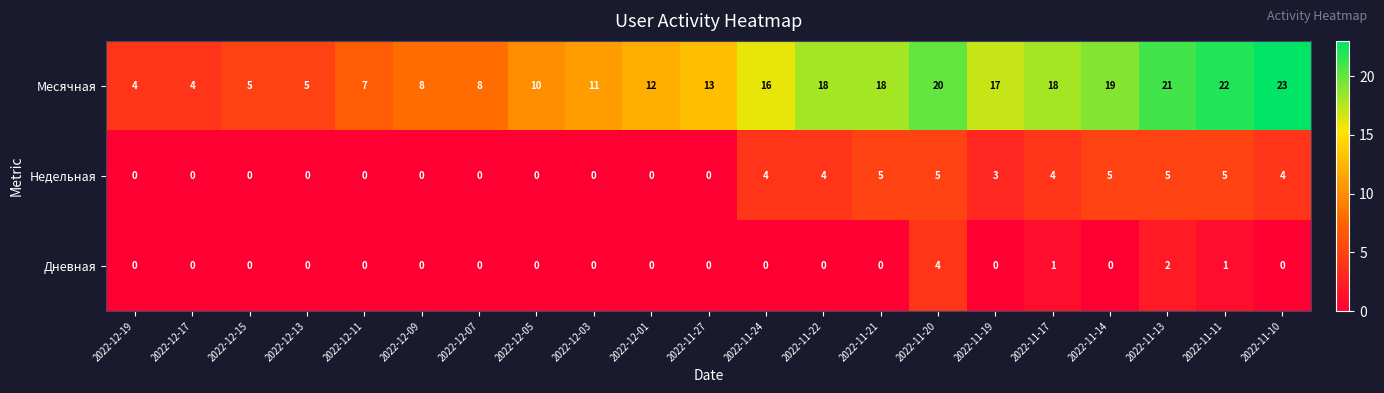

Rank the series by their maximum value, from lowest to highest.

Дневная, Недельная, Месячная